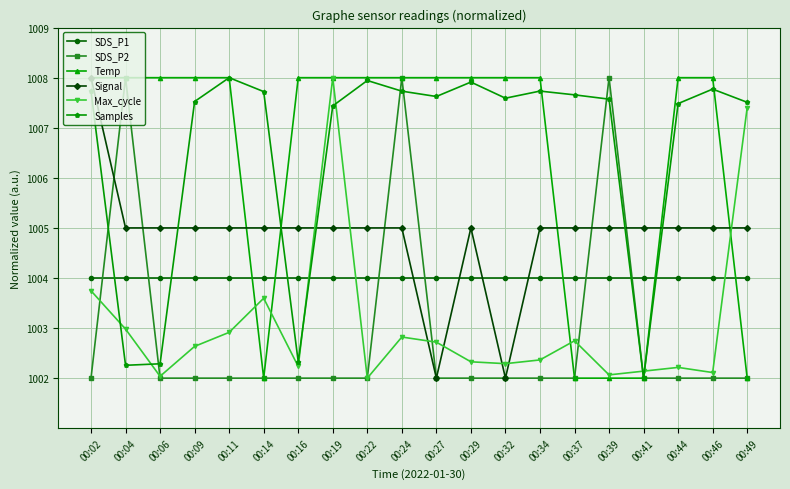

What is the maximum value for Signal?

1008.0